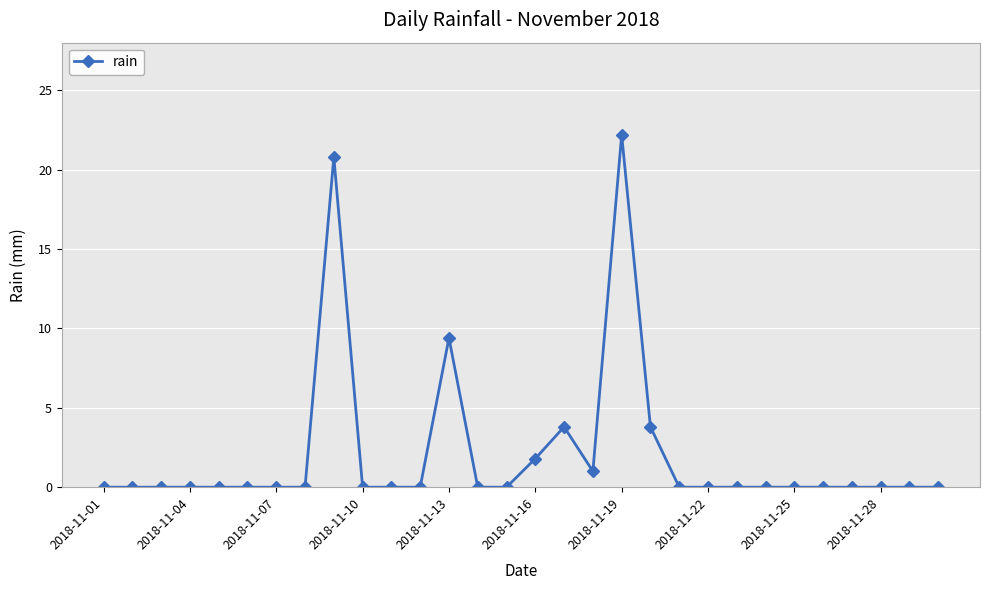

True or false: there are more than 0 points higher than both neighbors.

True